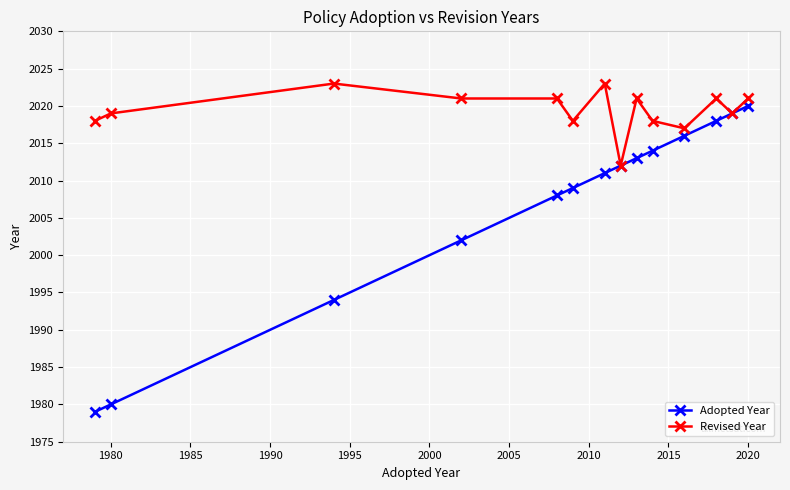

How many series are shown in this chart?

2